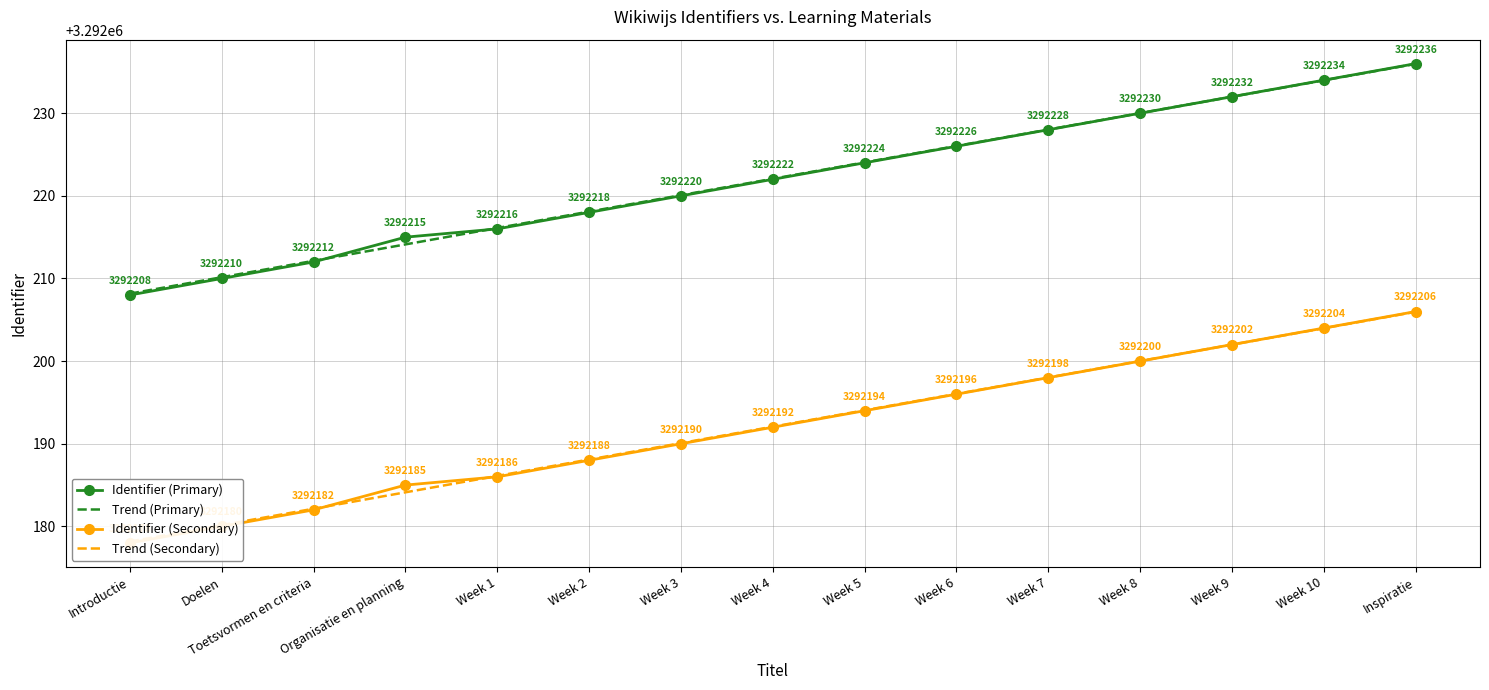

Reading right to left, extract all data points from this chart.

Identifier (Primary): Inspiratie=3292236.0	Week 10=3292234.0	Week 9=3292232.0	Week 8=3292230.0	Week 7=3292228.0	Week 6=3292226.0	Week 5=3292224.0	Week 4=3292222.0	Week 3=3292220.0	Week 2=3292218.0	Week 1=3292216.0	Organisatie en planning=3292215.0	Toetsvormen en criteria=3292212.0	Doelen=3292210.0	Introductie=3292208.0
Trend (Primary): Inspiratie=3292236.0	Week 10=3292234.0	Week 9=3292232.0	Week 8=3292230.0	Week 7=3292228.0	Week 6=3292226.0	Week 5=3292224.1	Week 4=3292222.1	Week 3=3292220.1	Week 2=3292218.1	Week 1=3292216.1	Organisatie en planning=3292214.1	Toetsvormen en criteria=3292212.1	Doelen=3292210.2	Introductie=3292208.2
Identifier (Secondary): Inspiratie=3292206.0	Week 10=3292204.0	Week 9=3292202.0	Week 8=3292200.0	Week 7=3292198.0	Week 6=3292196.0	Week 5=3292194.0	Week 4=3292192.0	Week 3=3292190.0	Week 2=3292188.0	Week 1=3292186.0	Organisatie en planning=3292185.0	Toetsvormen en criteria=3292182.0	Doelen=3292180.0	Introductie=3292178.0
Trend (Secondary): Inspiratie=3292206.0	Week 10=3292204.0	Week 9=3292202.0	Week 8=3292200.0	Week 7=3292198.0	Week 6=3292196.0	Week 5=3292194.1	Week 4=3292192.1	Week 3=3292190.1	Week 2=3292188.1	Week 1=3292186.1	Organisatie en planning=3292184.1	Toetsvormen en criteria=3292182.1	Doelen=3292180.2	Introductie=3292178.2